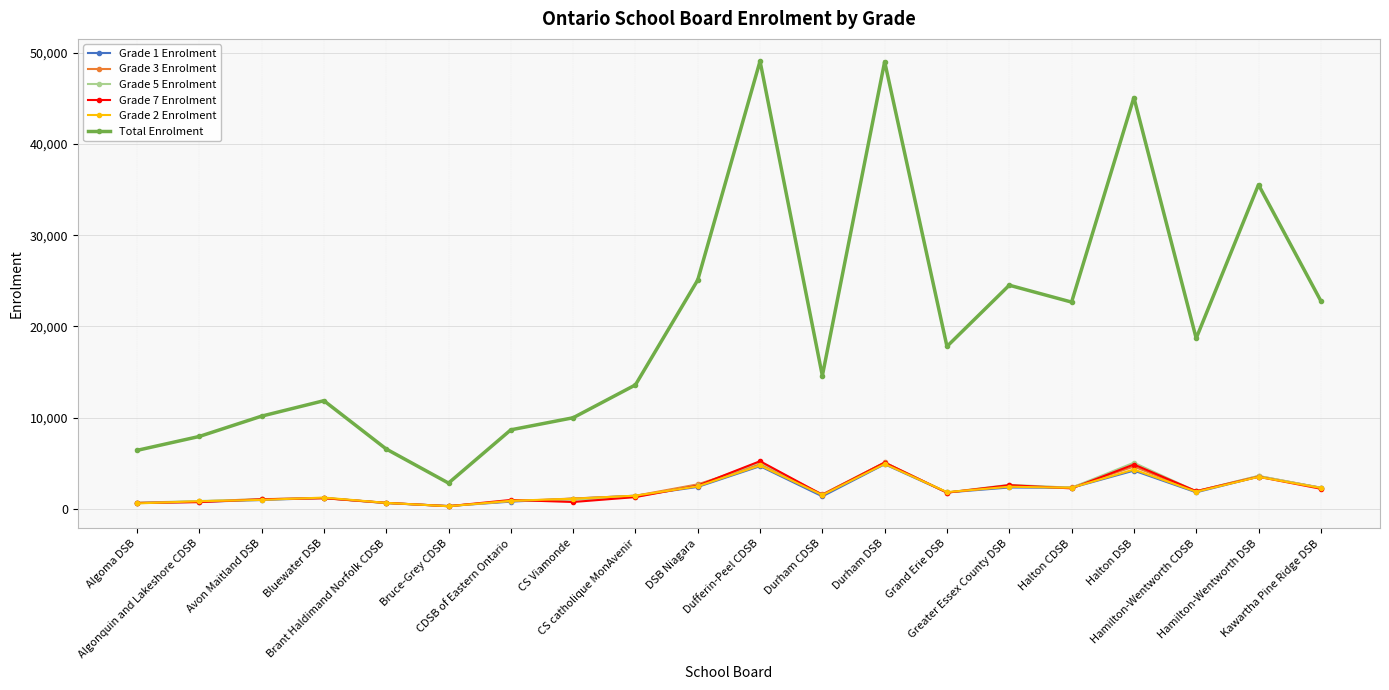

True or false: Total Enrolment has more than 1 interior local peaks.

True